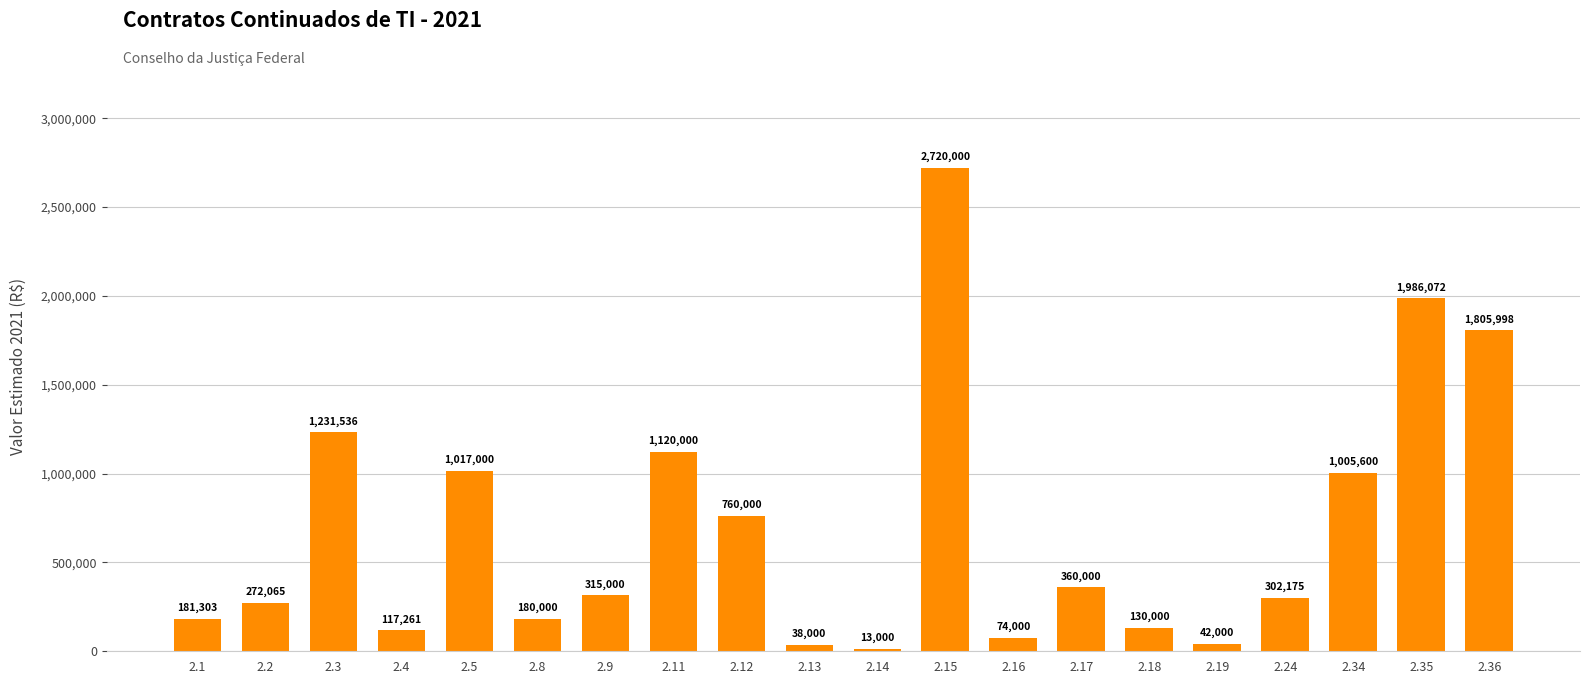

How many values are below 315000?

10